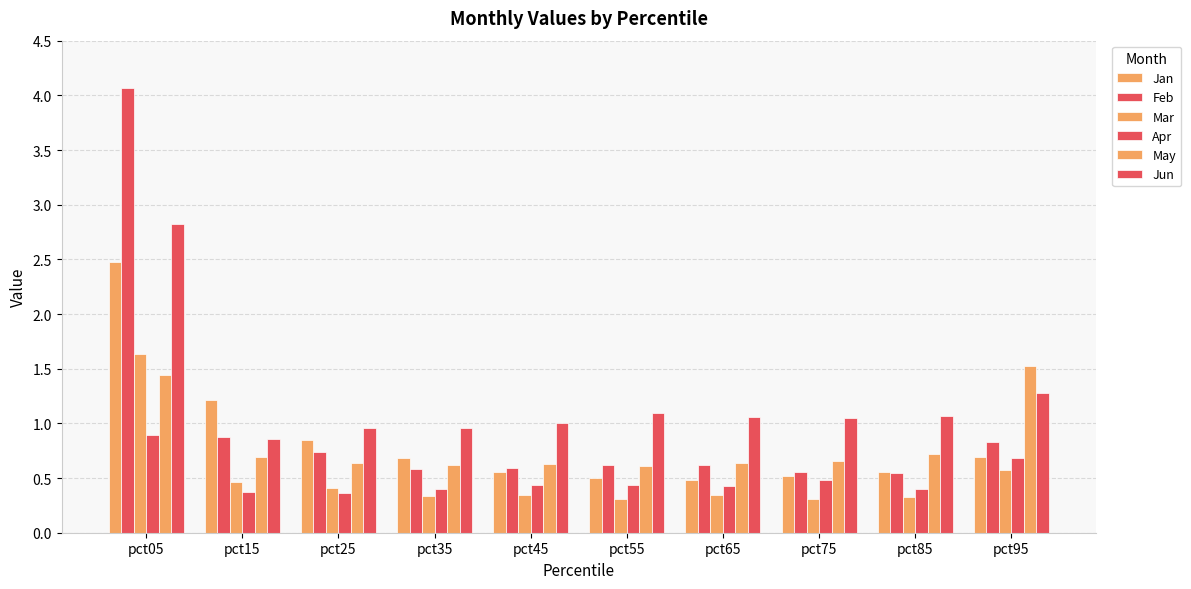

The value of Apr at pct05 is 0.5. True or false?

False